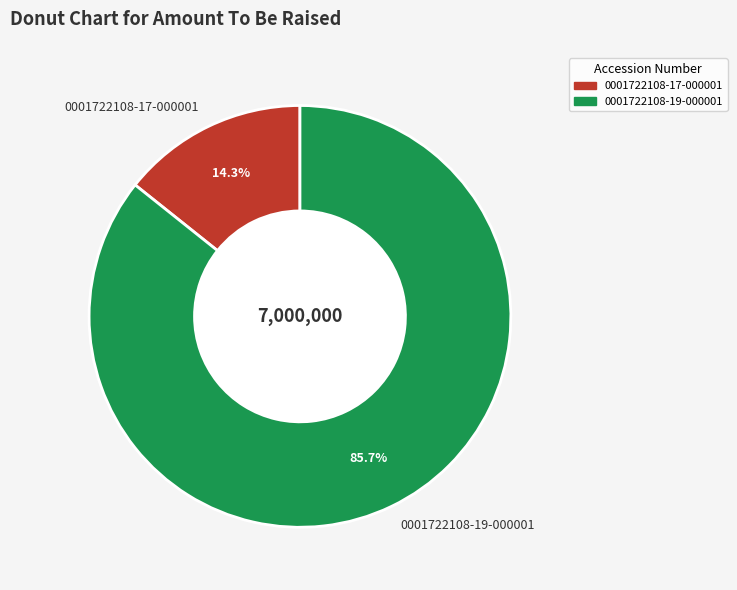

Do 0001722108-17-000001 and 0001722108-19-000001 together represent more than half of the pie?

Yes